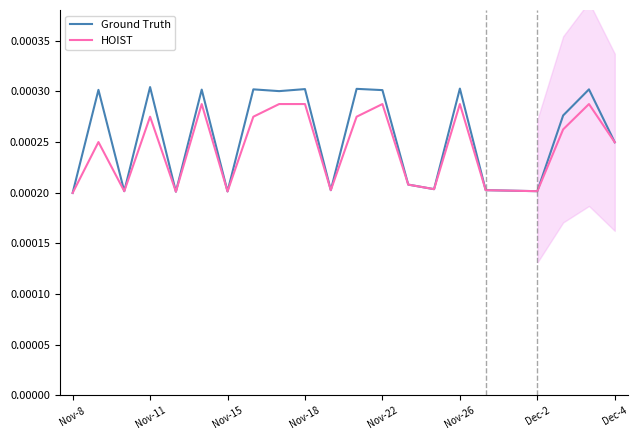

How many interior local valleys does the HOIST series have?

6